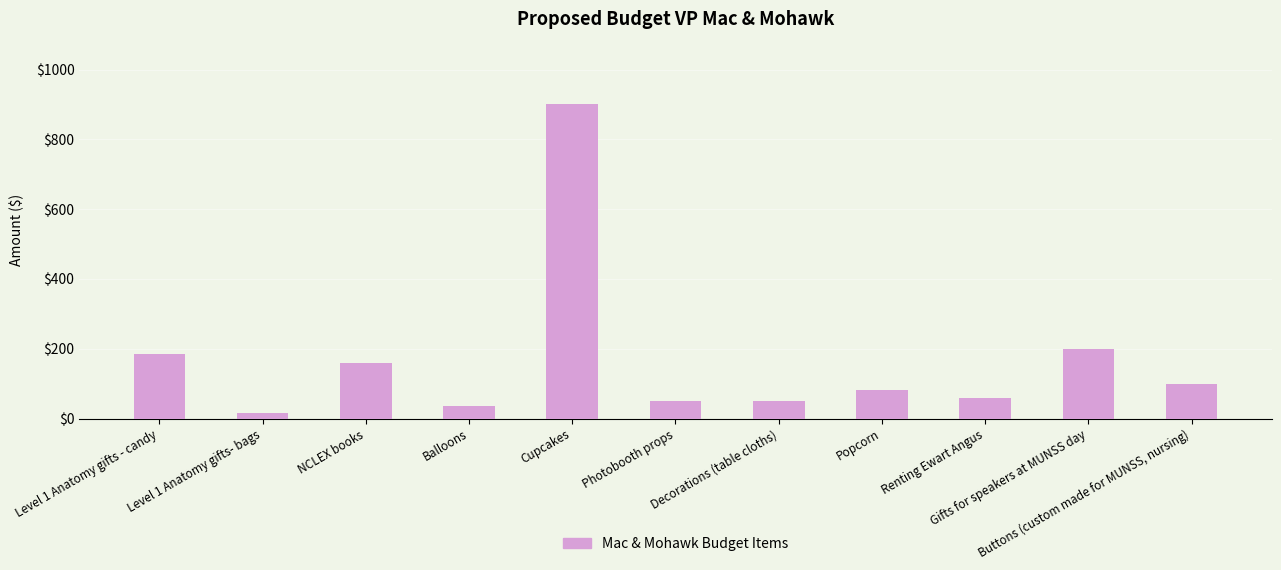

Count the number of data series in this chart.

1